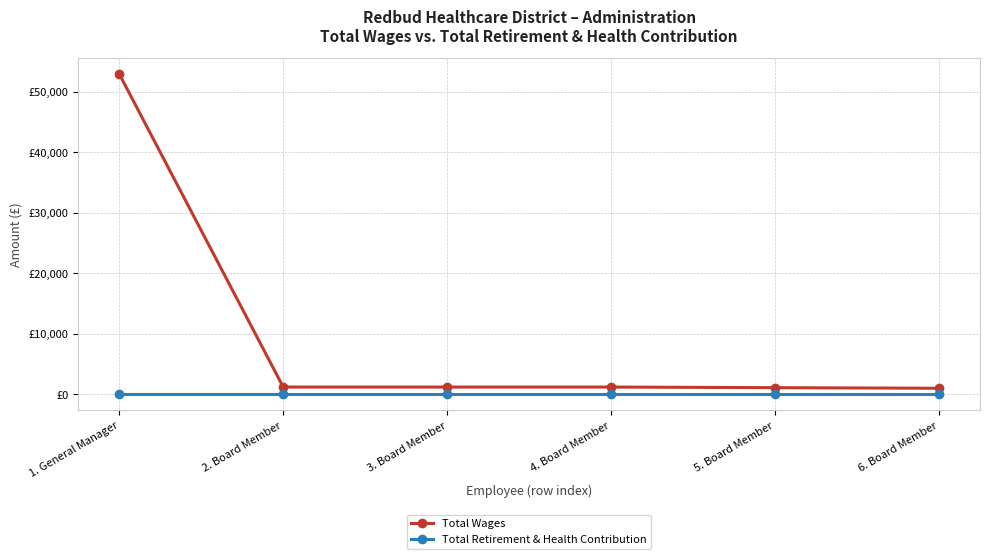

What value does the Total Wages series have at 4. Board Member?

1200